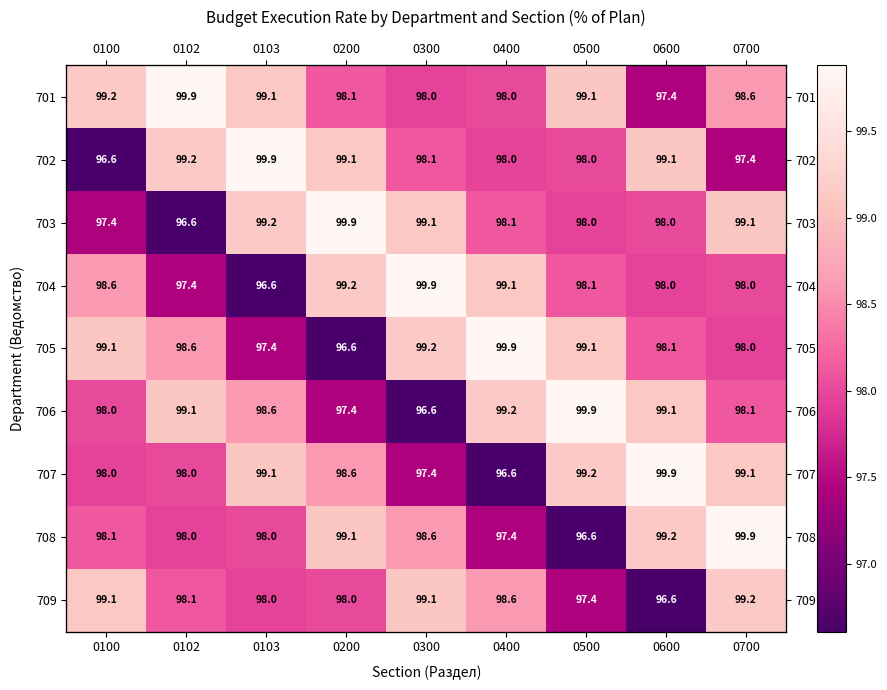

At which label is 708 closest to 98?

0103